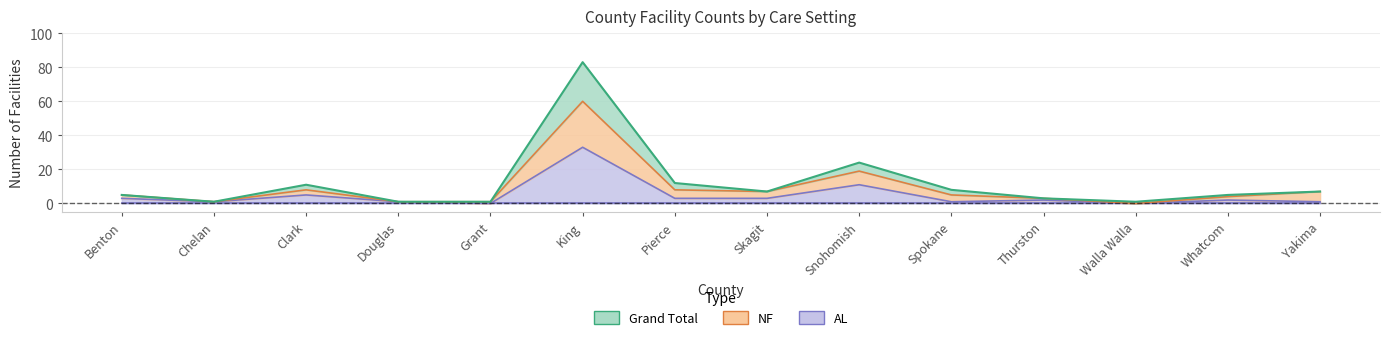

How many interior local valleys does the NF series have?

3